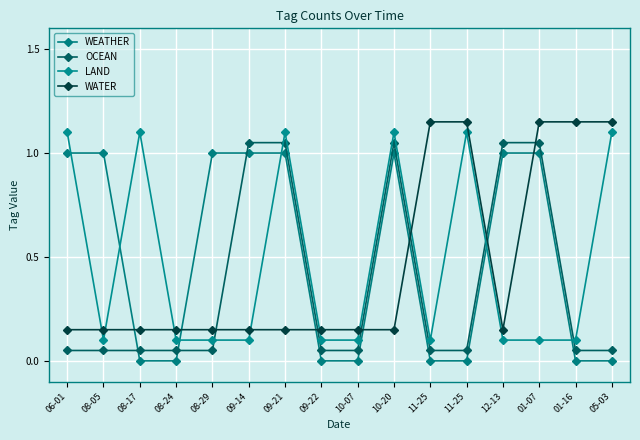

At 09-14, list the series in order from largest to smallest.

OCEAN, WEATHER, WATER, LAND